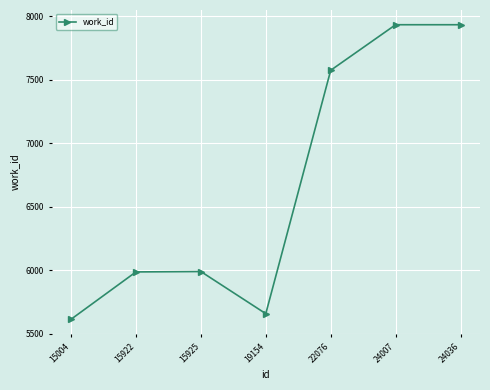

How many distinct data groups are displayed?

1